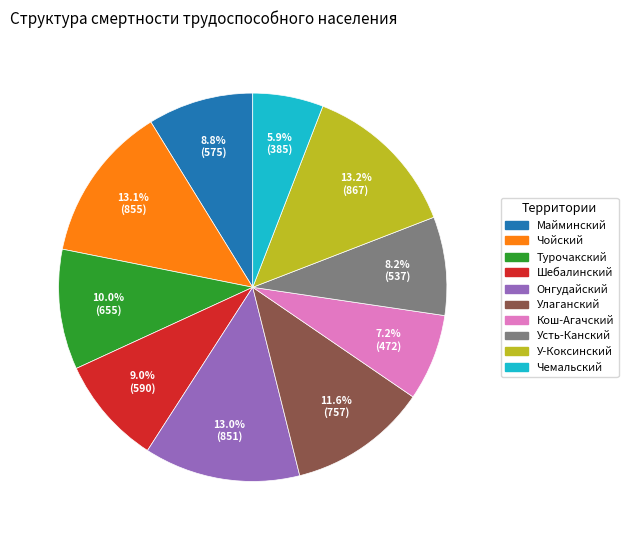

Is there any slice that represents more than half of the pie?

No